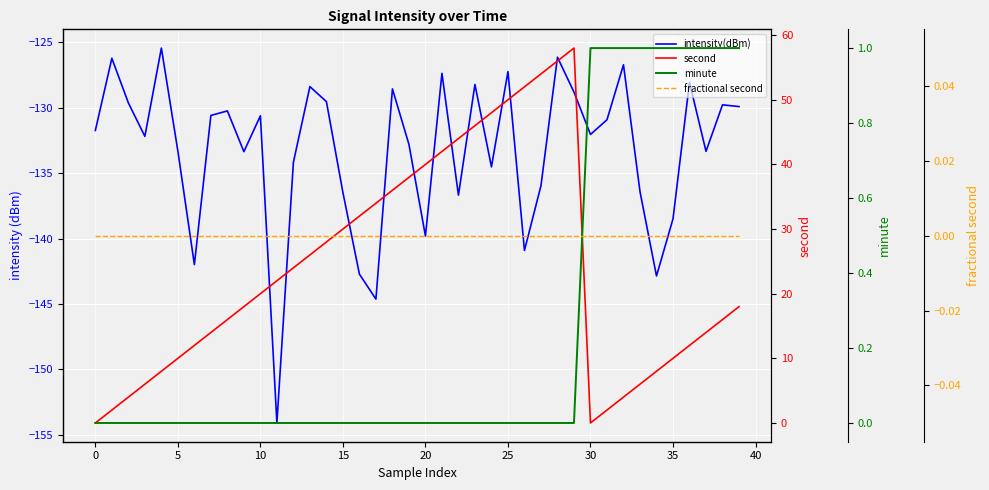

True or false: intensity(dBm) and minute intersect in this chart.

False